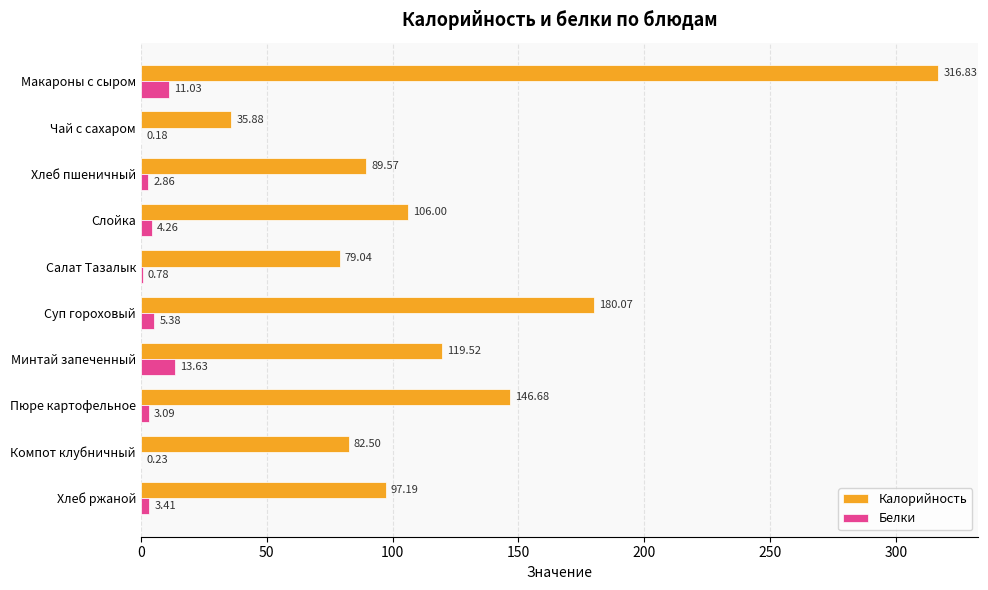

What are all the series names shown in the legend?

Калорийность, Белки